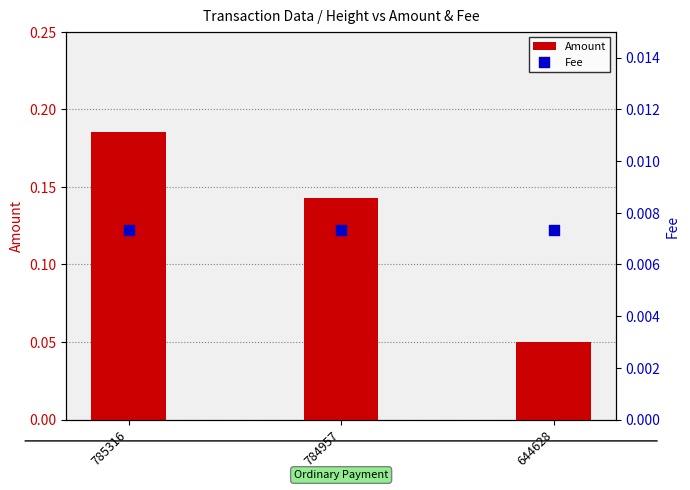

At which category is the sum across all series the highest?

785316